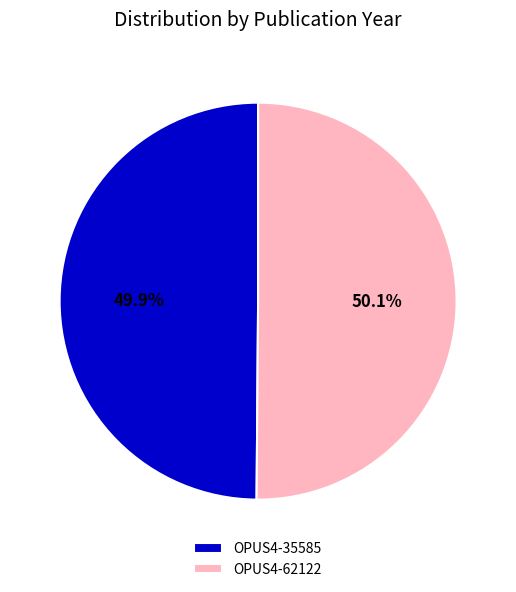

Combined, do OPUS4-35585 and OPUS4-62122 account for over 50%?

Yes